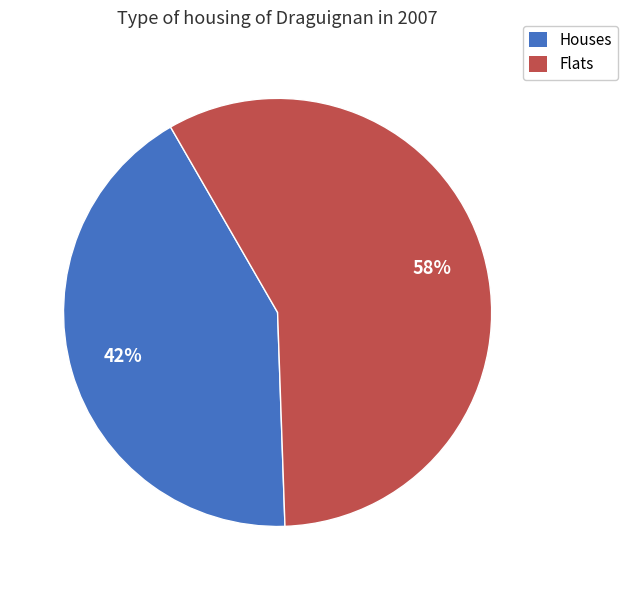

Is there any slice that represents more than half of the pie?

Yes